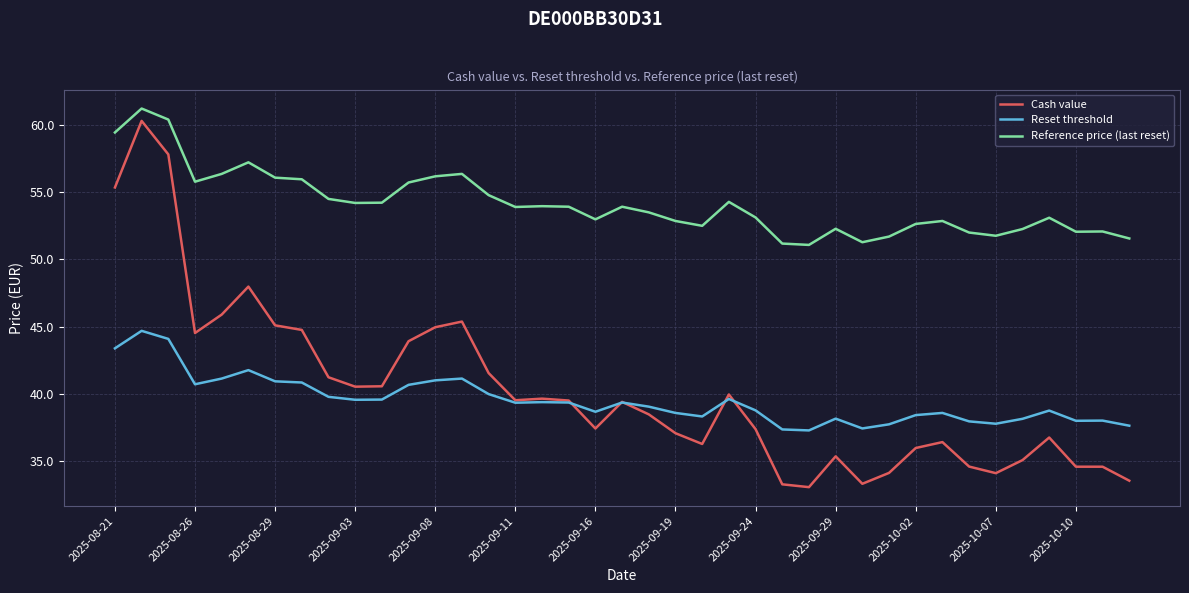

True or false: Reference price (last reset) and Reset threshold intersect in this chart.

False